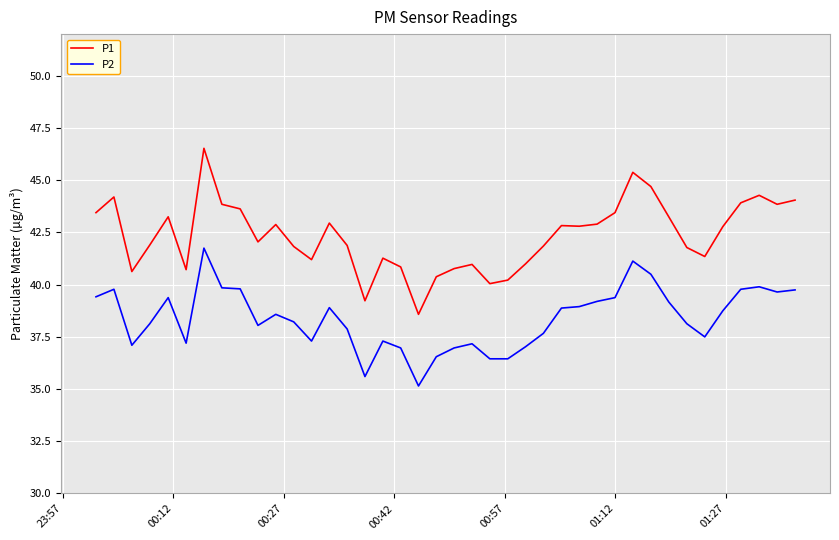

What is the highest value of the P1 series?

46.5